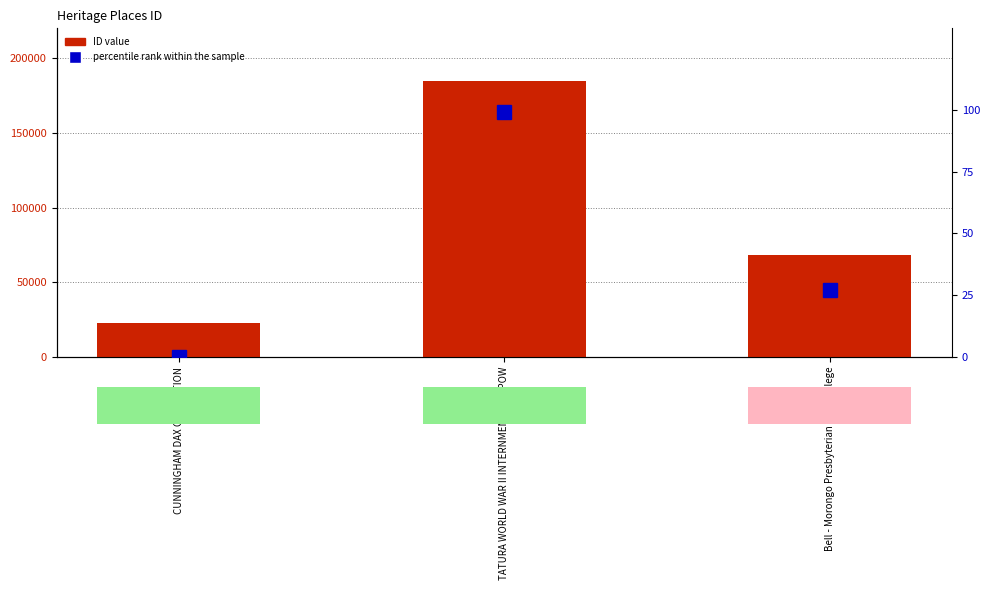

What is the maximum value shown in the chart?

184631